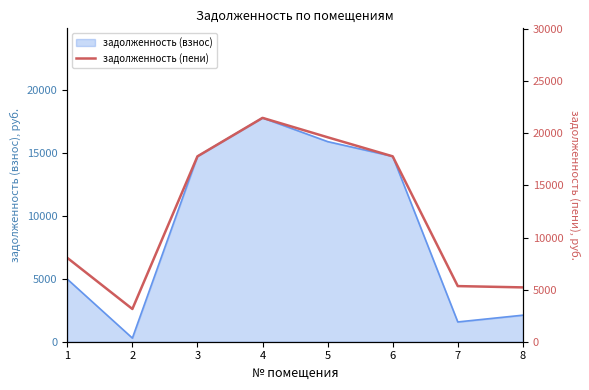

Where is the data nearest to the value 12316?

1